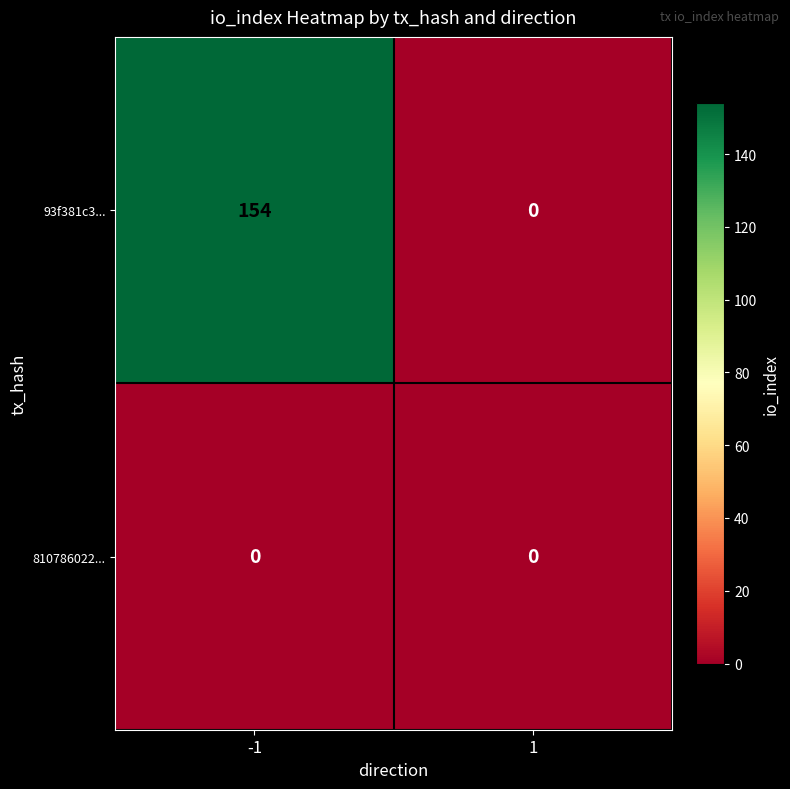

Count the number of data series in this chart.

2